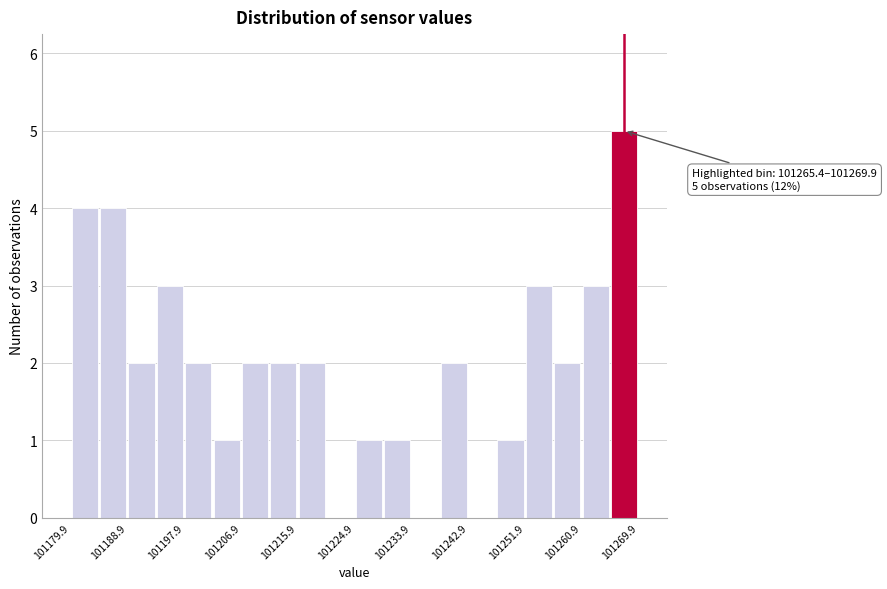

Over which range of the x-axis is the bar tallest?

101265 to 101270